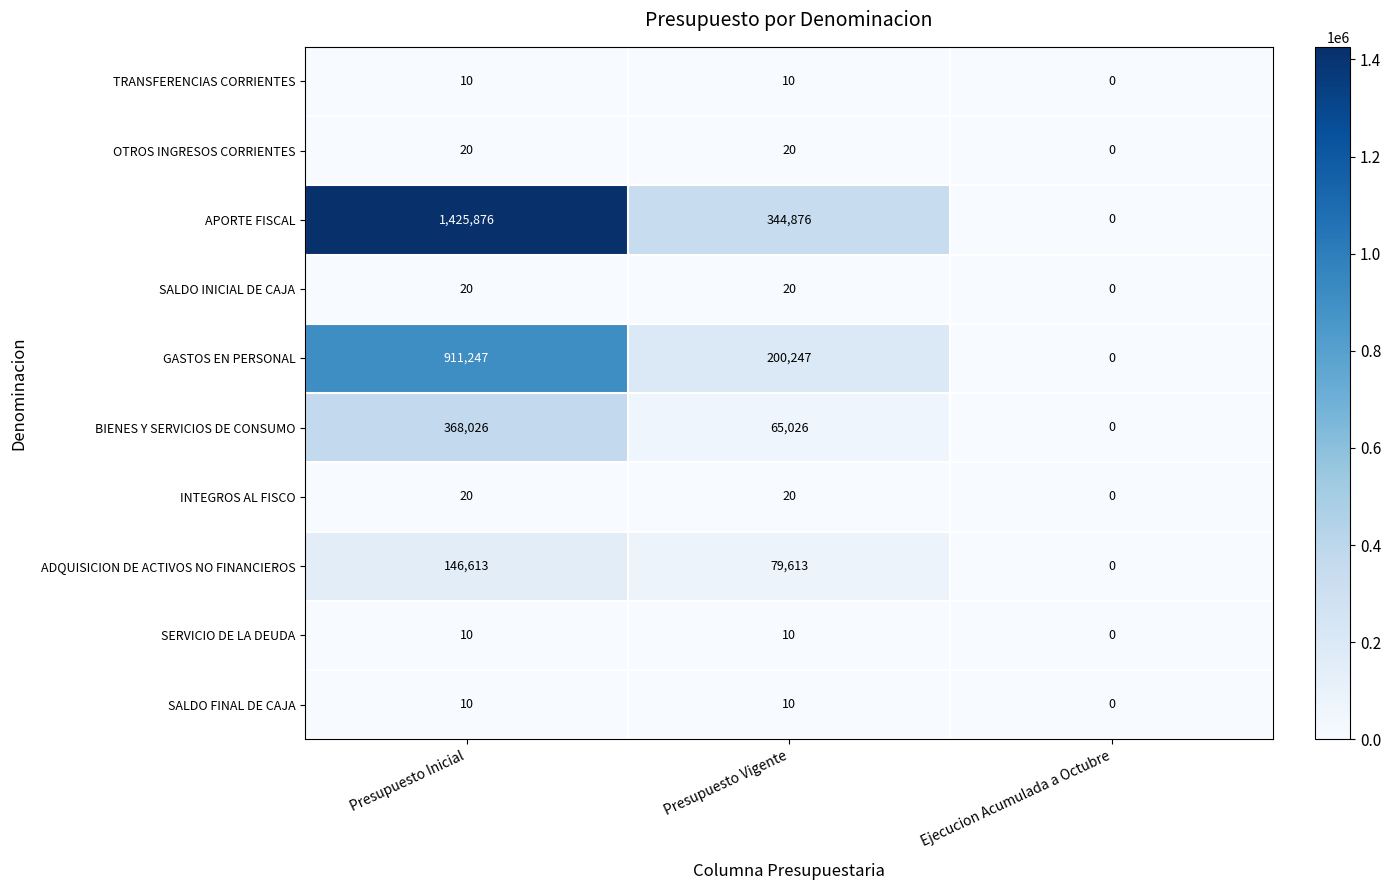

Which series has the widest spread of values?

APORTE FISCAL